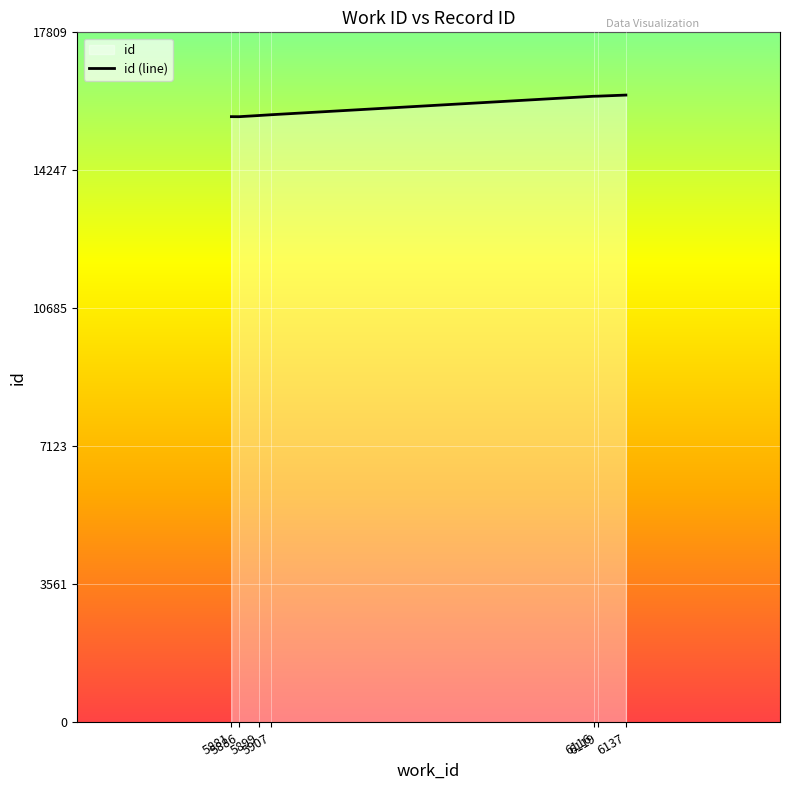

What value does the data have at 5881?

15633